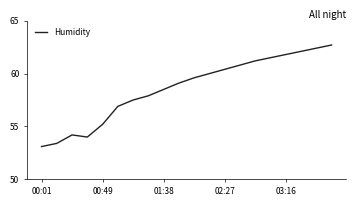

What is the difference between the maximum and minimum values?

9.6